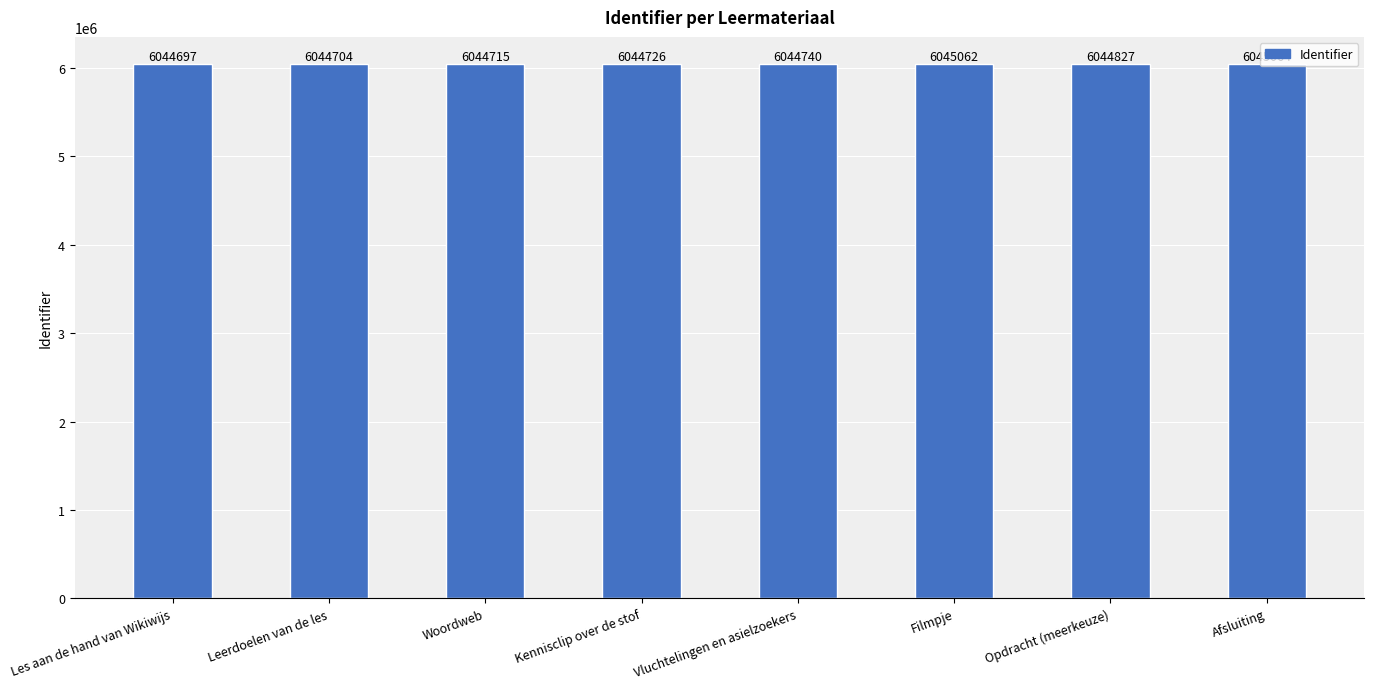

Does the chart contain stacked bars?

No